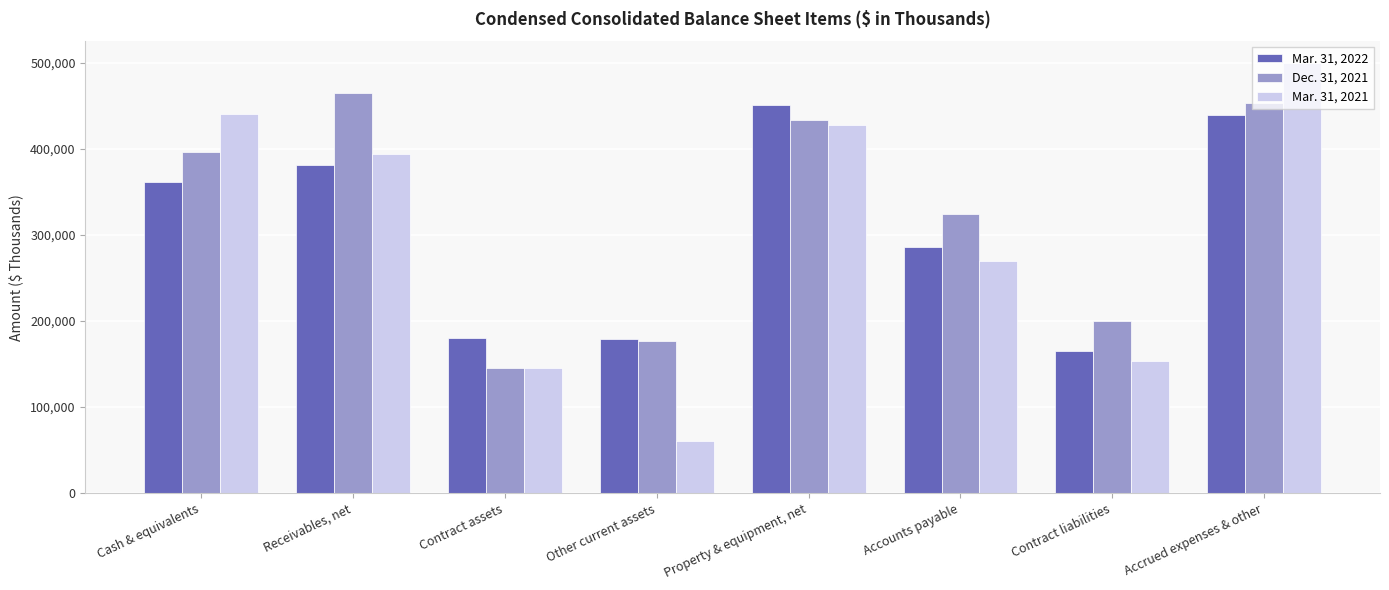

What is the greatest value displayed?

499827